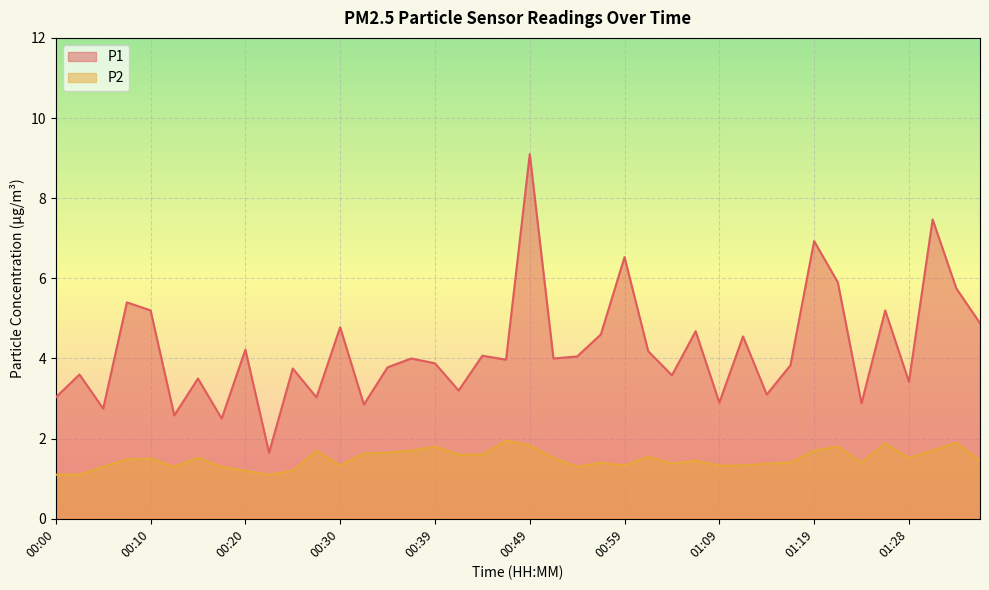

What is the maximum value shown in the chart?

9.1